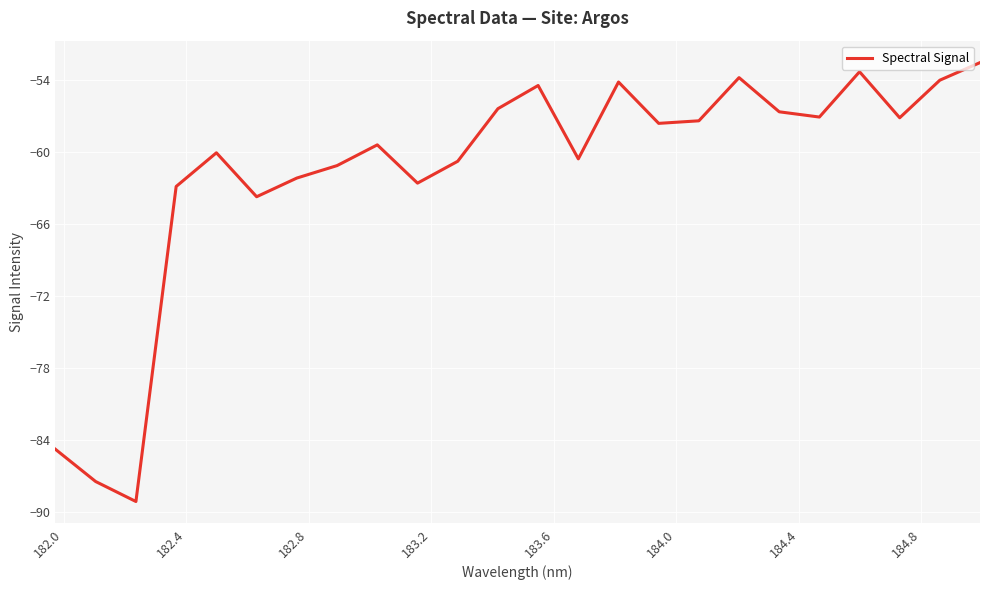

What is the sum of all values?

-1479.7